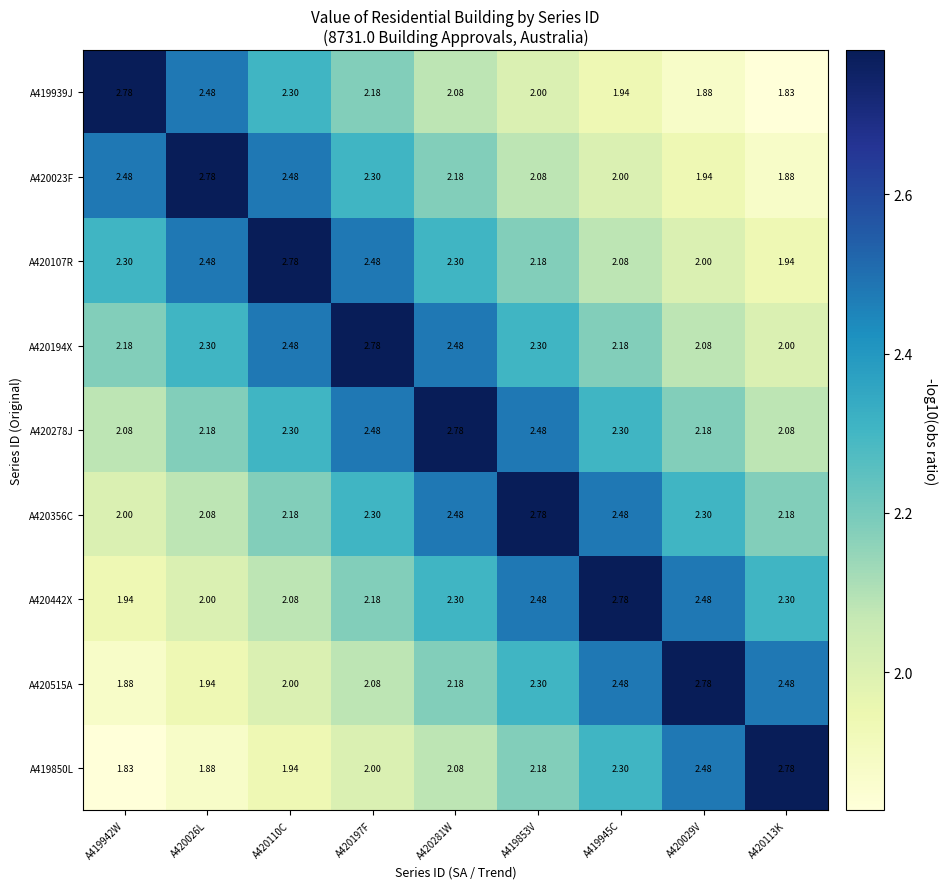

Is the value of A419850L at A420113K greater than the value of A420278J at A419853V?

Yes